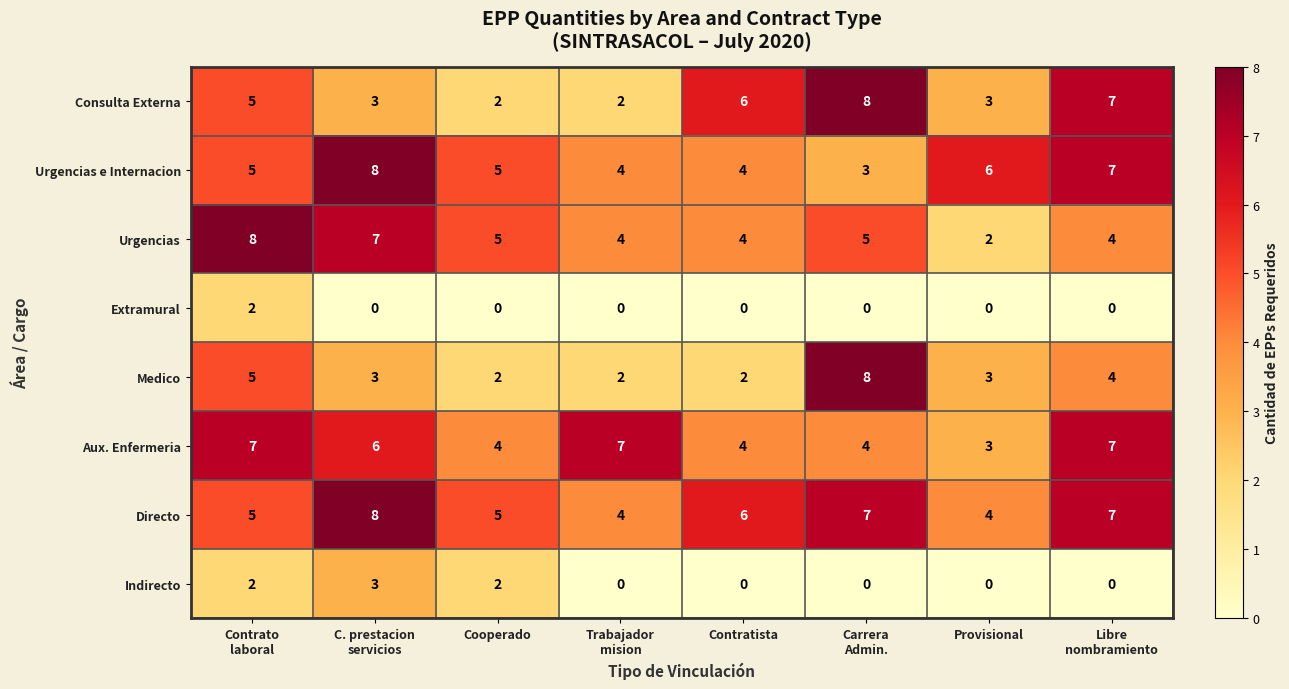

What is the difference between the maximum and second lowest values in the Urgencias e Internacion series?

4